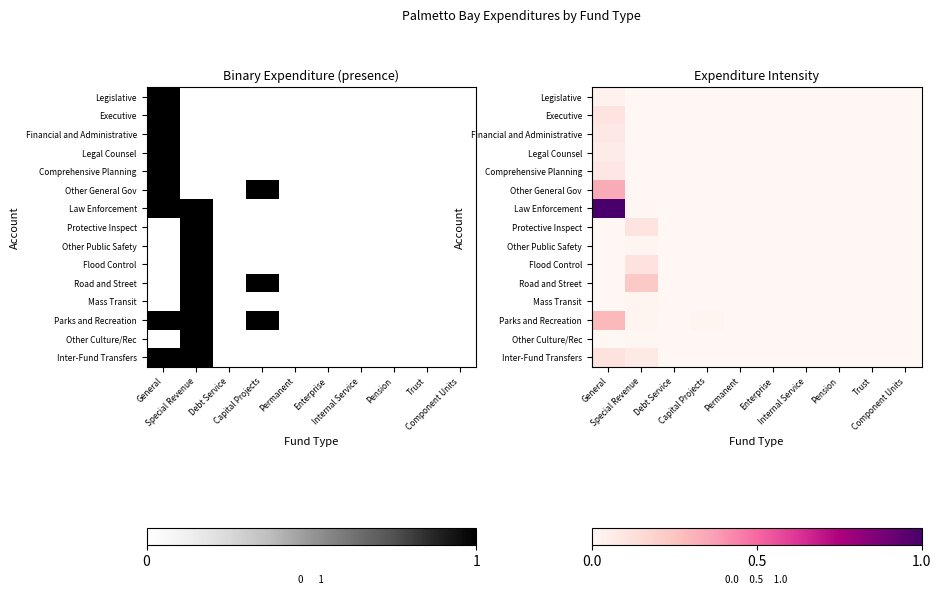

Rank the series at General from highest to lowest value.

Law Enforcement, Other General Gov, Parks and Recreation, Inter-Fund Transfers, Executive, Comprehensive Planning, Financial and Administrative, Legal Counsel, Legislative, Protective Inspect, Other Public Safety, Flood Control, Road and Street, Mass Transit, Other Culture/Rec